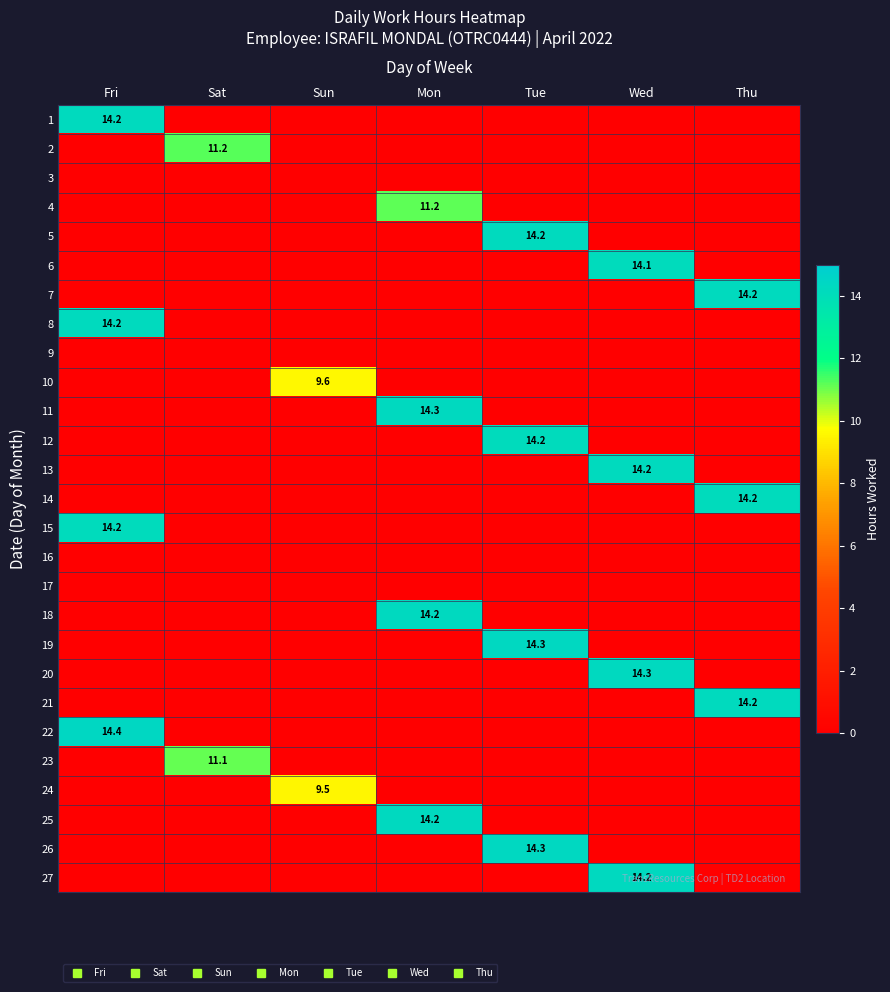

How many positive values does the 7 series have?

1